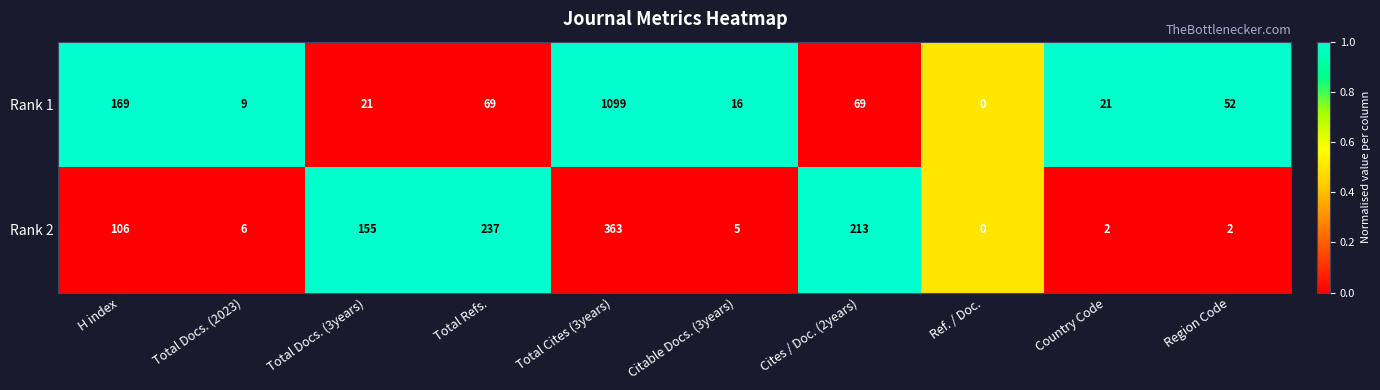

The value of Rank 2 at Total Docs. (2023) is 4. True or false?

False